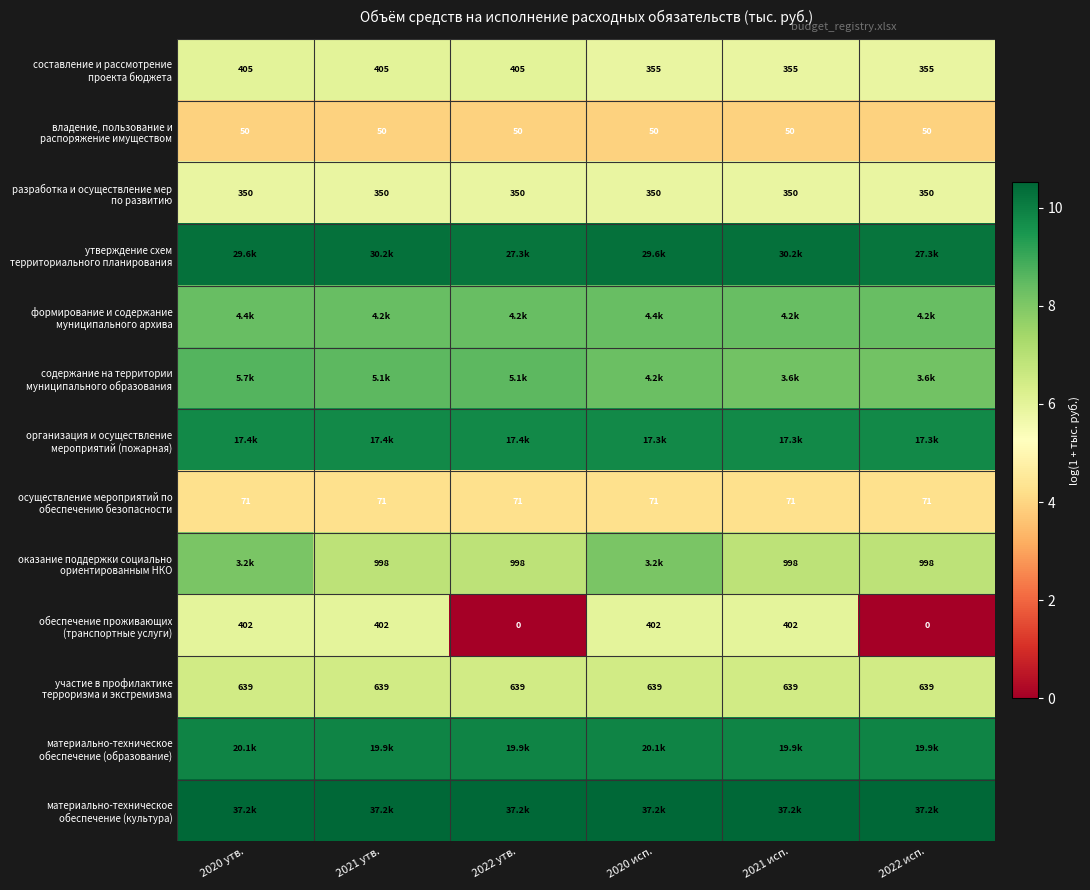

At how many categories does at least one series exceed 7?

6